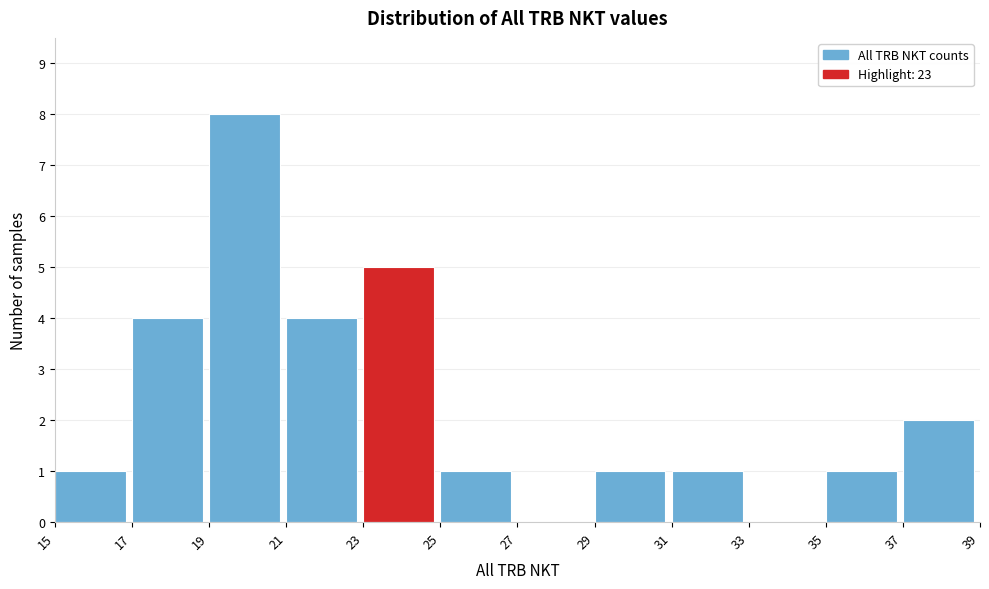

Which range on the x-axis has the tallest bar?

19 to 21